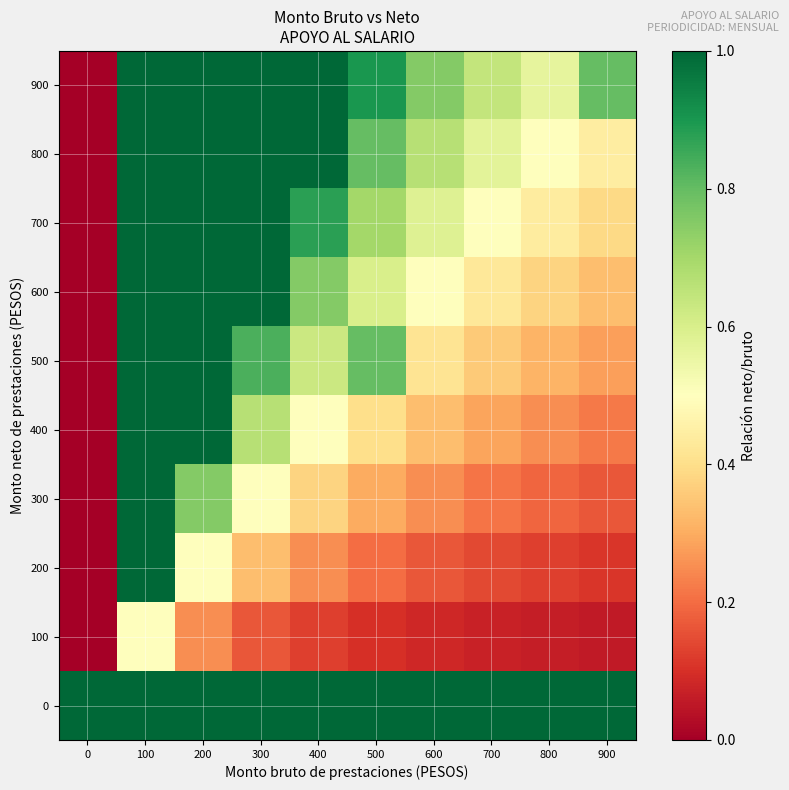

What is the spread (max minus min) of values at 600?

0.9